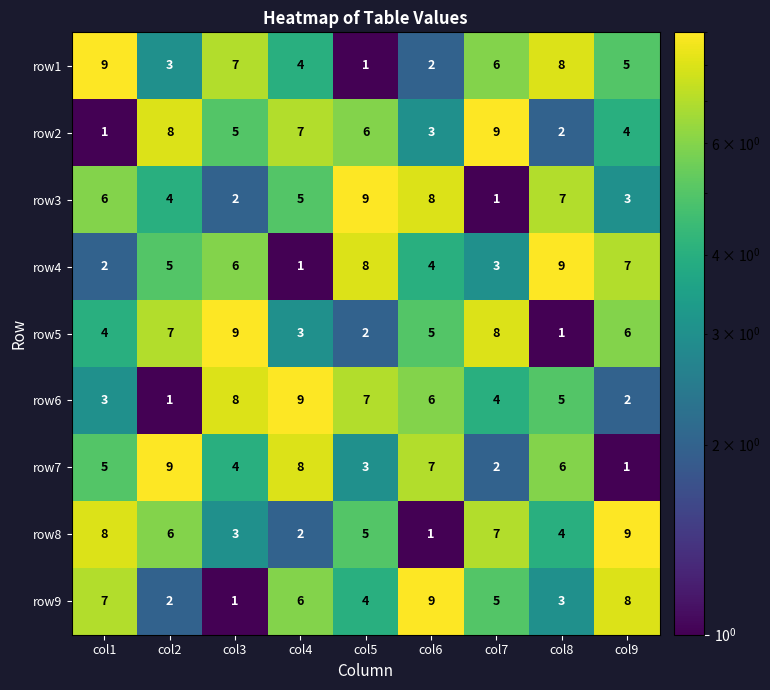

At col3, list the series in order from largest to smallest.

row5, row6, row1, row4, row2, row7, row8, row3, row9